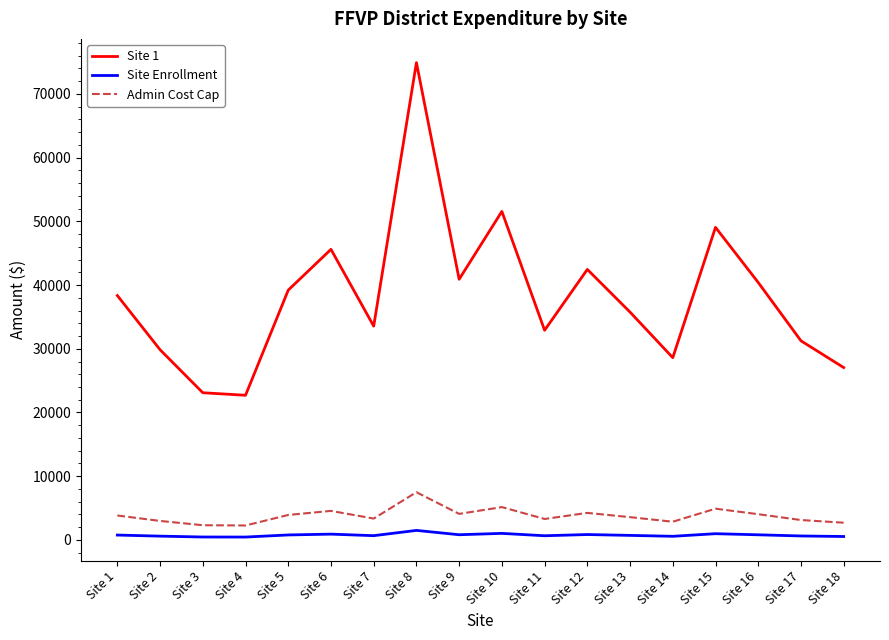

What is the lowest value of the Admin Cost Cap series?

2270